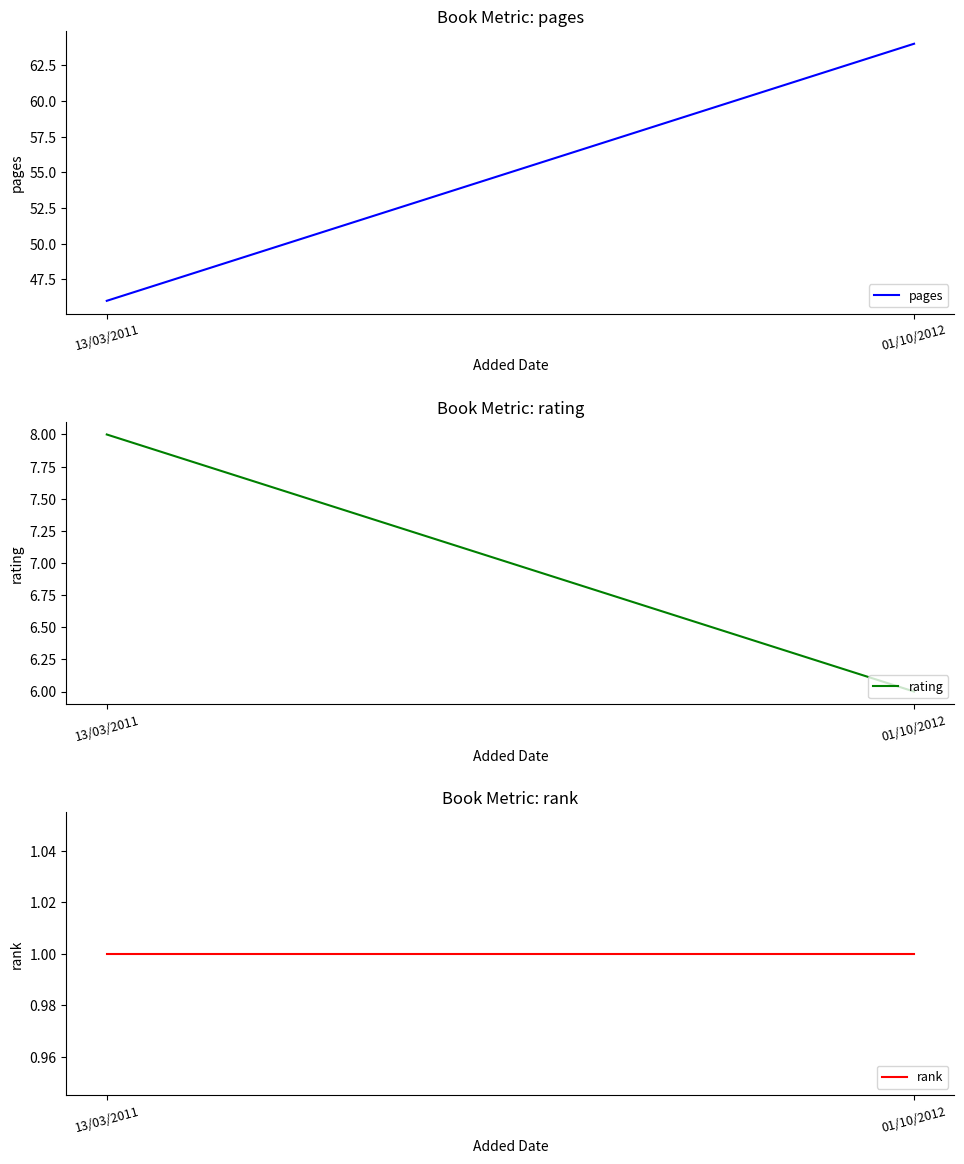

What is the label of the 1st point from the left?

13/03/2011